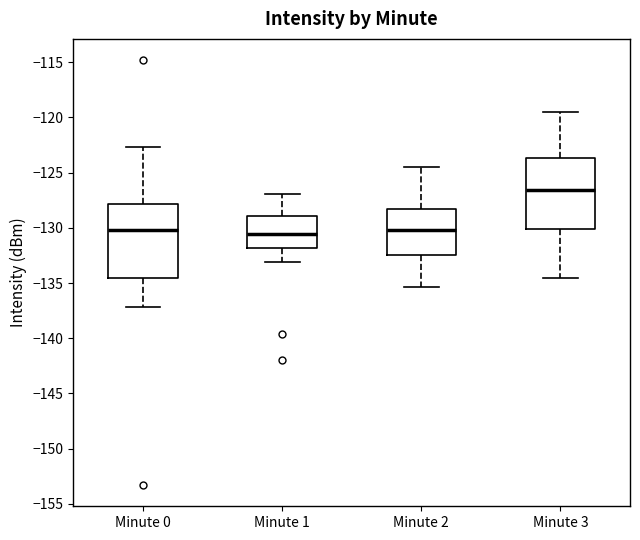

Where is the upper edge of the box for Minute 0 on the y-axis? The values are not printed on the chart, so give them approximately, as read against the axis.

-128.0